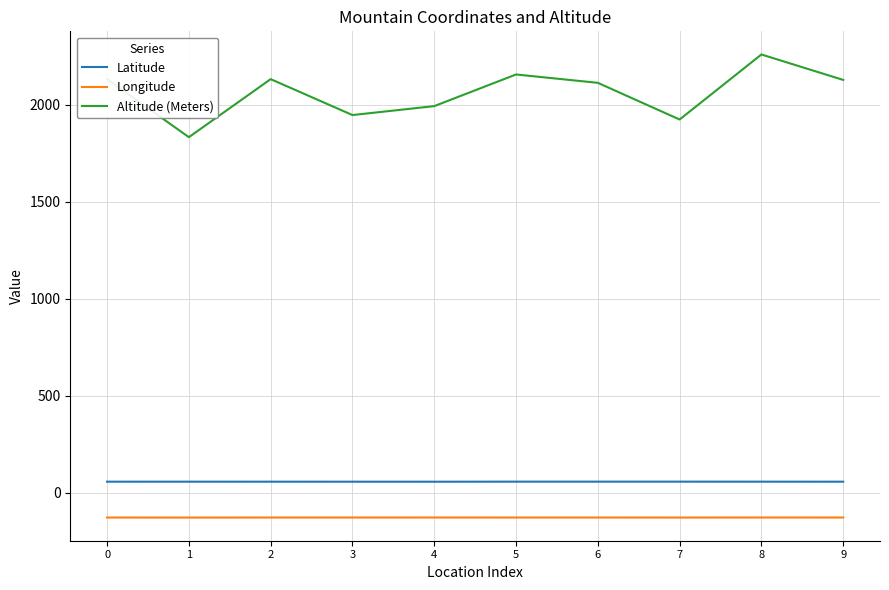

At 0, list the series in order from largest to smallest.

Altitude (Meters), Latitude, Longitude